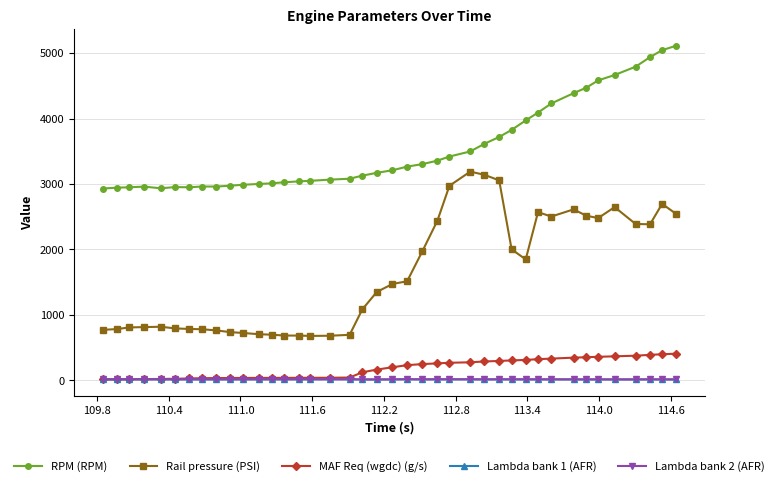

What is the lowest value of the Lambda bank 2 (AFR) series?

12.1